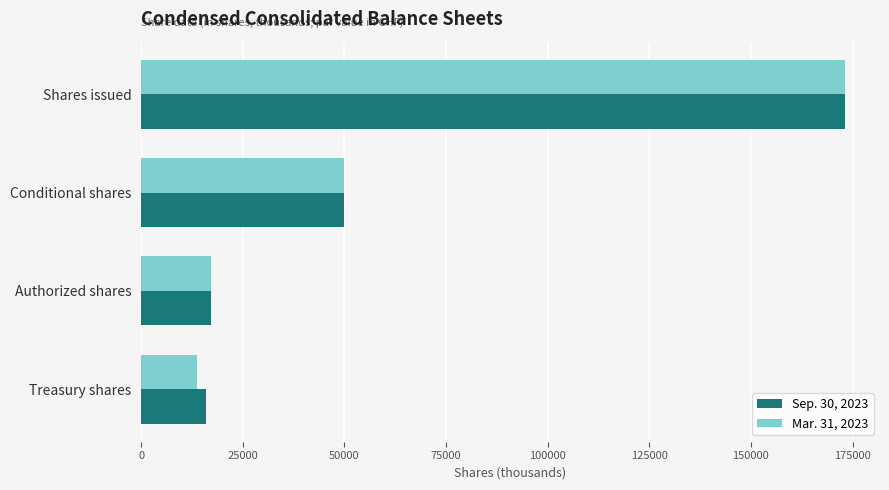

How many series are shown in this chart?

2